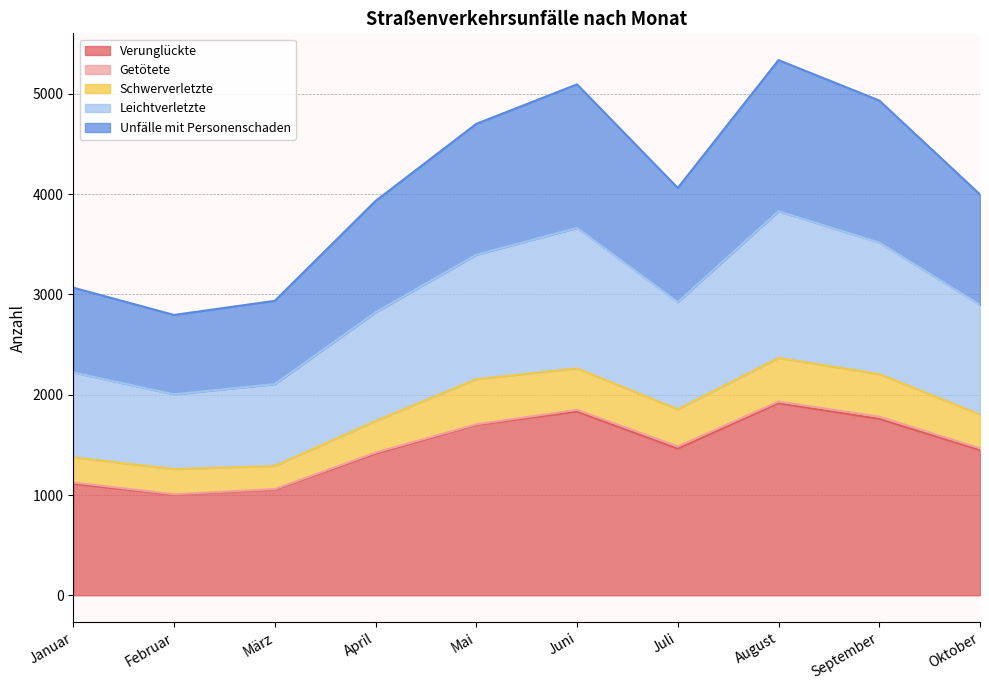

Is it true that Unfälle mit Personenschaden equals 434 at Juli?

False